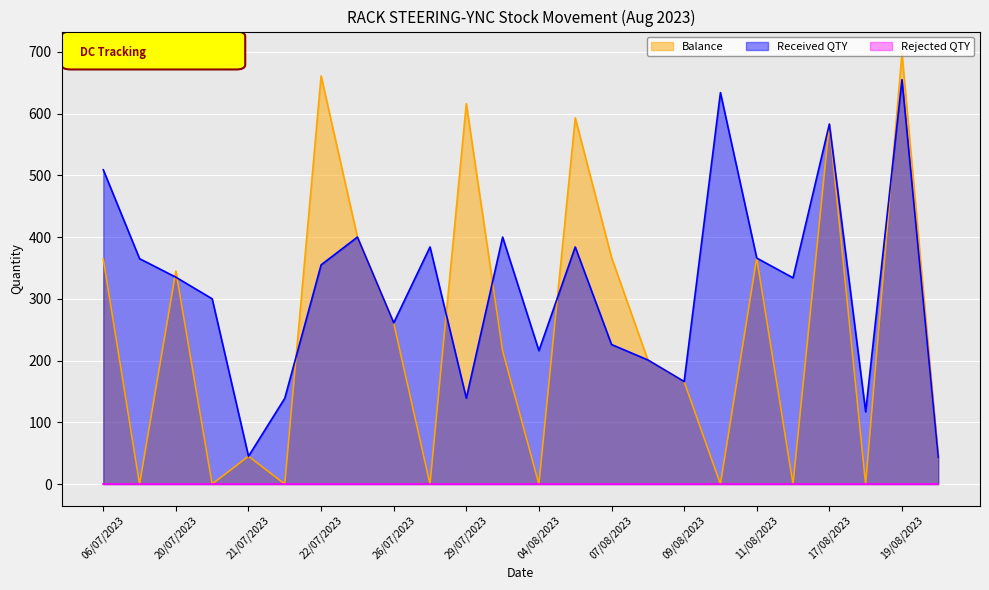

Which series has the largest total across all categories?

Received QTY